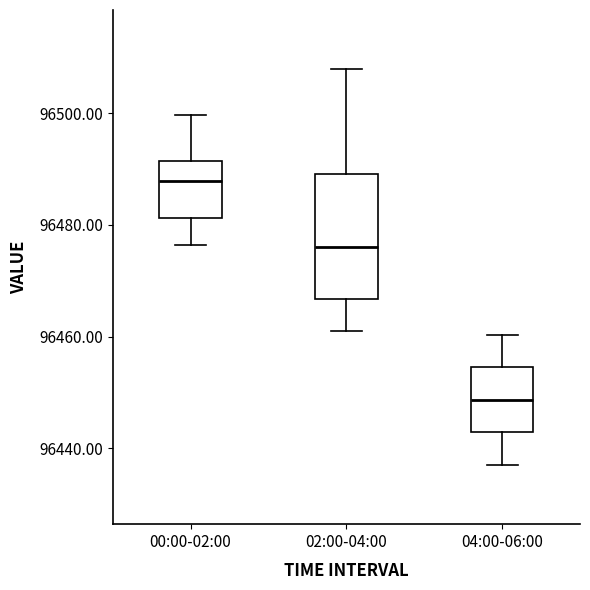

Where does the lower whisker of the box for 02:00-04:00 end on the y-axis? The values are not printed on the chart, so give them approximately, as read against the axis.

96460